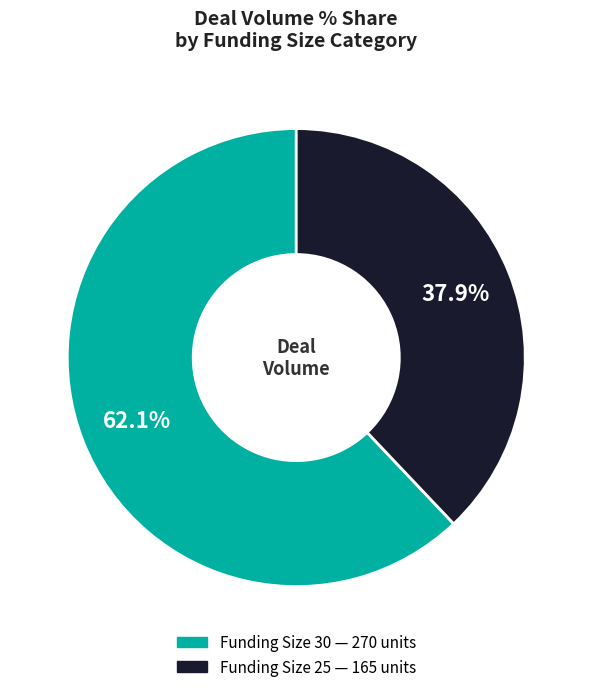

Which slice is the largest?

30